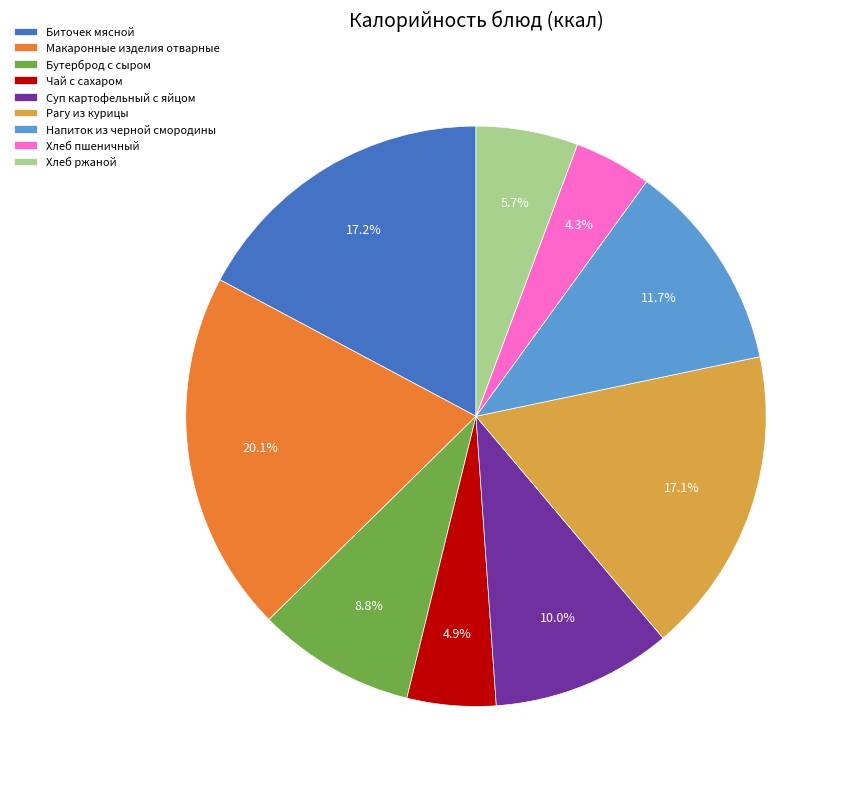

Does Бутерброд с сыром account for over 50% of the chart?

No